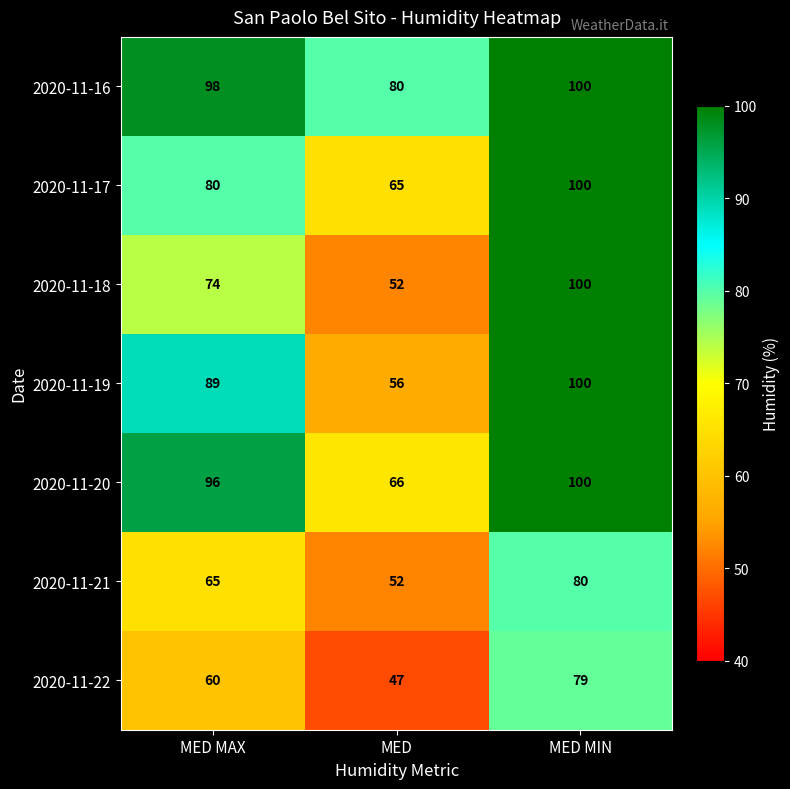

Reading left to right, extract all data points from this chart.

2020-11-16: MED MAX=98	MED=80	MED MIN=100
2020-11-17: MED MAX=80	MED=65	MED MIN=100
2020-11-18: MED MAX=74	MED=52	MED MIN=100
2020-11-19: MED MAX=89	MED=56	MED MIN=100
2020-11-20: MED MAX=96	MED=66	MED MIN=100
2020-11-21: MED MAX=65	MED=52	MED MIN=80
2020-11-22: MED MAX=60	MED=47	MED MIN=79